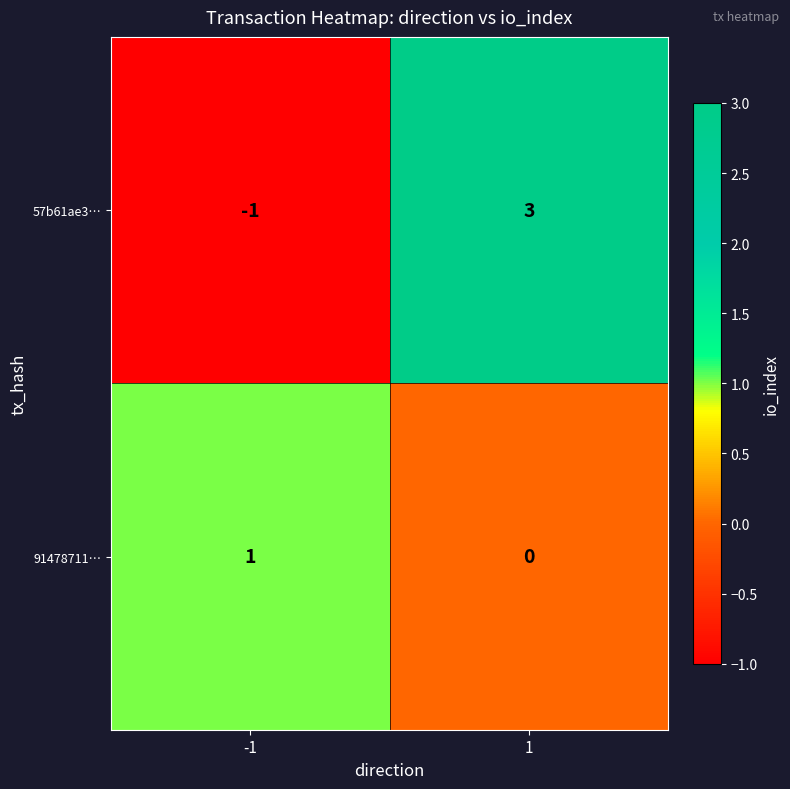

What is the difference between the 57b61ae3… values at -1 and 1?

4